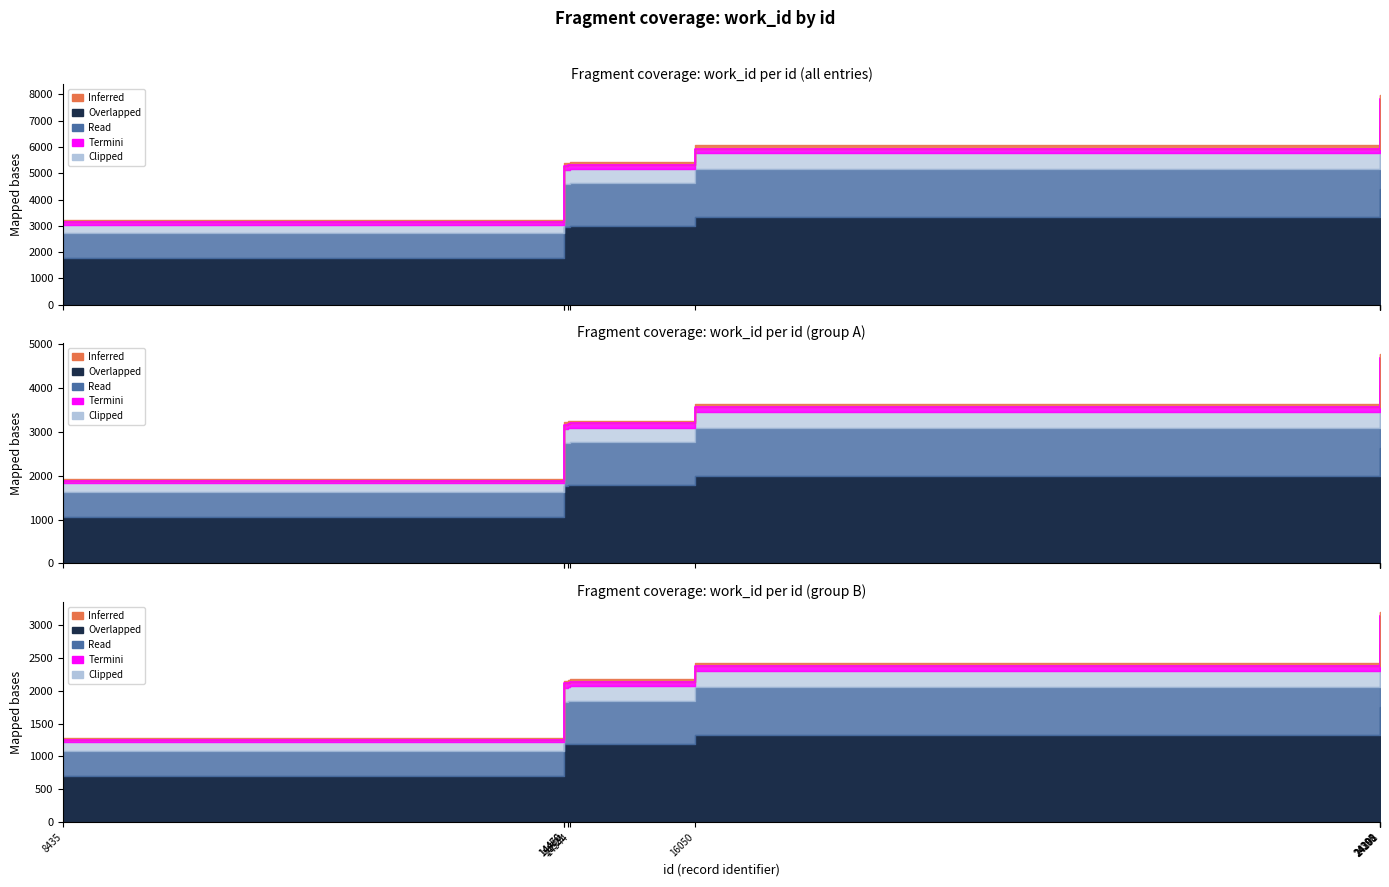

The value at 14544 is 5325.3. True or false?

True